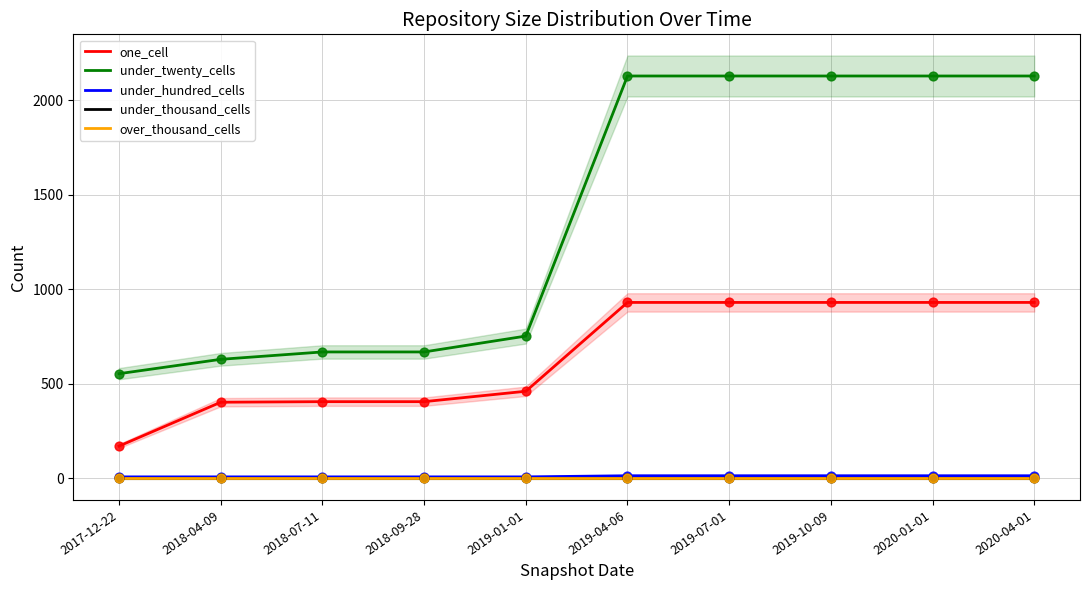

What is the total value across all series at 2017-12-22?

733